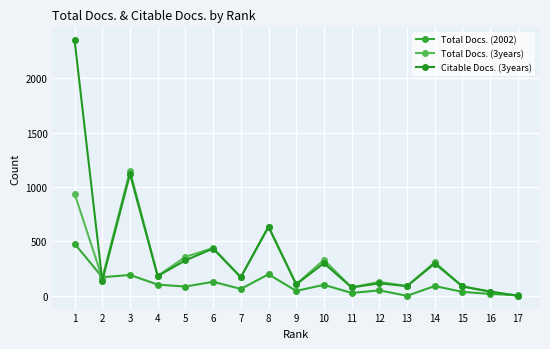

At which category is the sum across all series the highest?

1